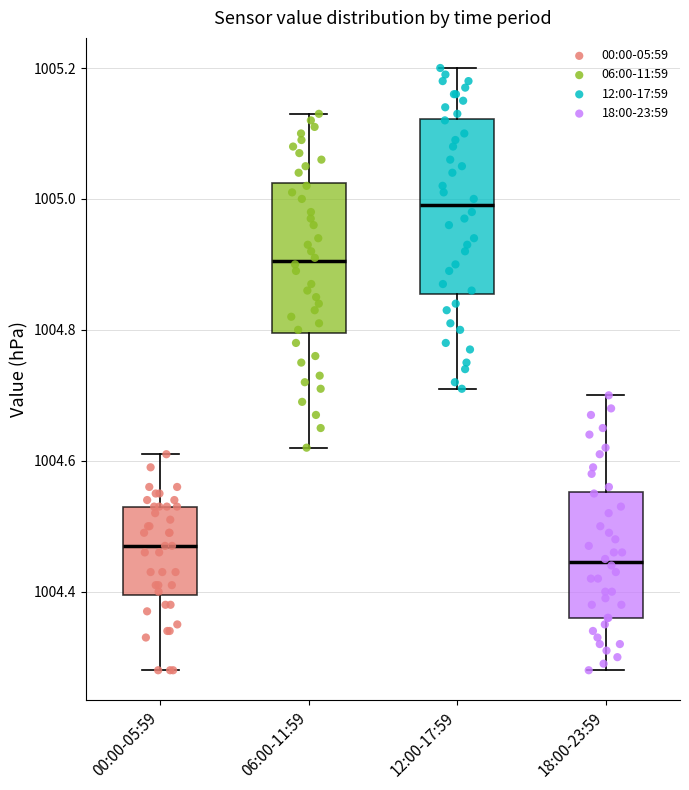

Comparing the boxes themselves (not the whiskers), which one is the tallest?

12:00-17:59